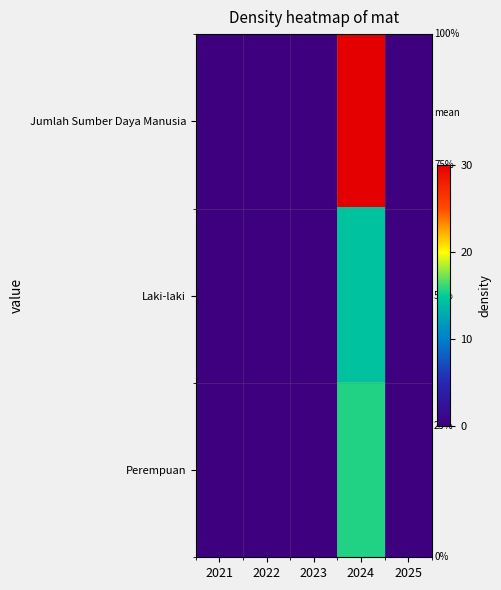

Rank the series by their maximum value, from highest to lowest.

Jumlah Sumber Daya Manusia, Perempuan, Laki-laki